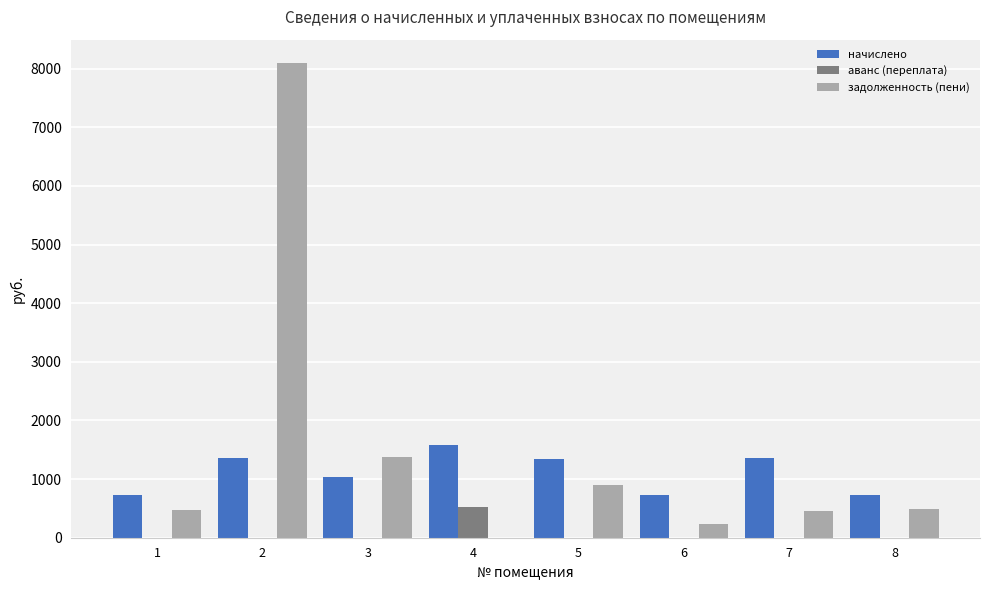

Is the value of начислено at 2 greater than the value of аванс (переплата) at 1?

Yes